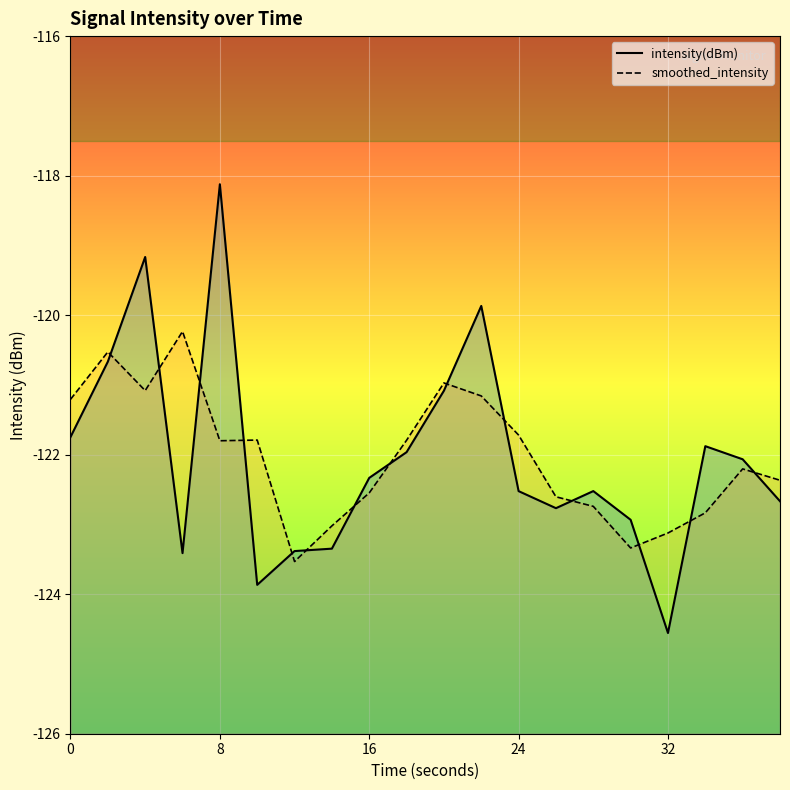

Which series ends up on top after the final intersection of smoothed_intensity and intensity(dBm)?

smoothed_intensity